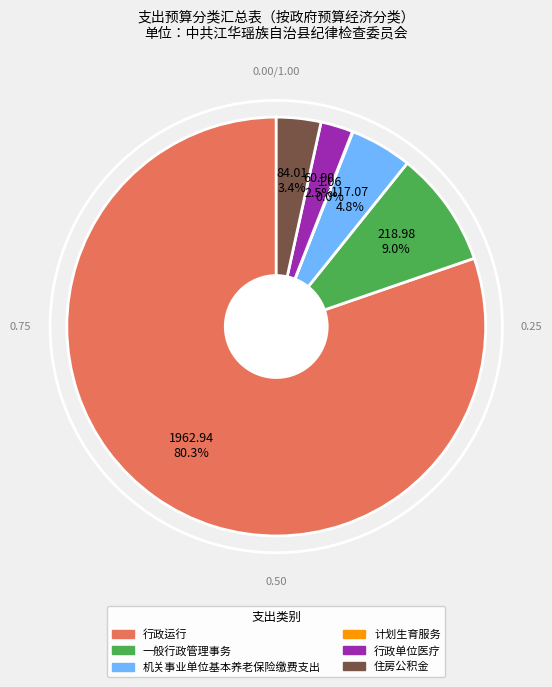

What is the largest slice in the pie chart?

行政运行